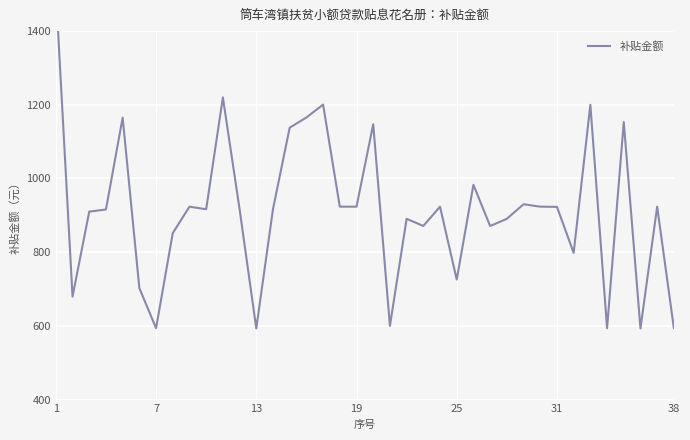

Read the value at 1.

1510.6